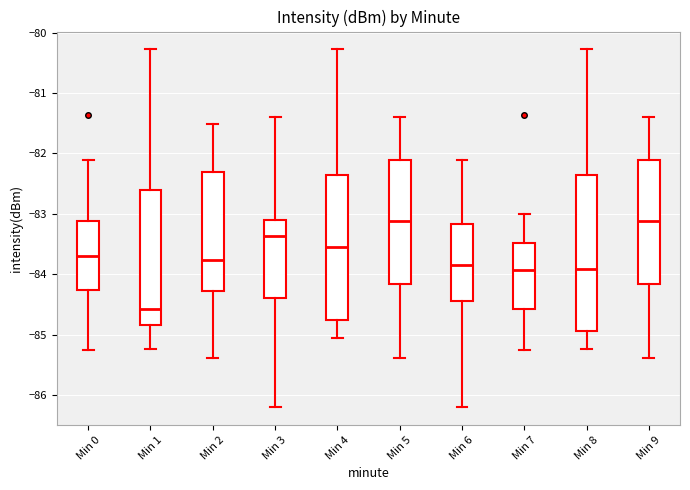

Where is the lower edge of the box for Min 2 on the y-axis? The values are not printed on the chart, so give them approximately, as read against the axis.

-84.3